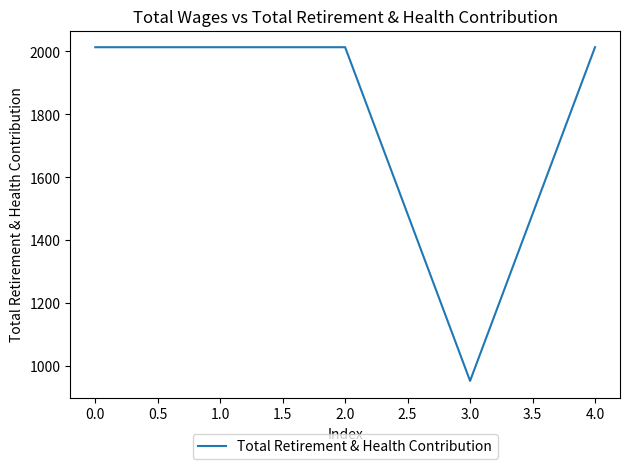

The value at 3.0 is 953.0. True or false?

True